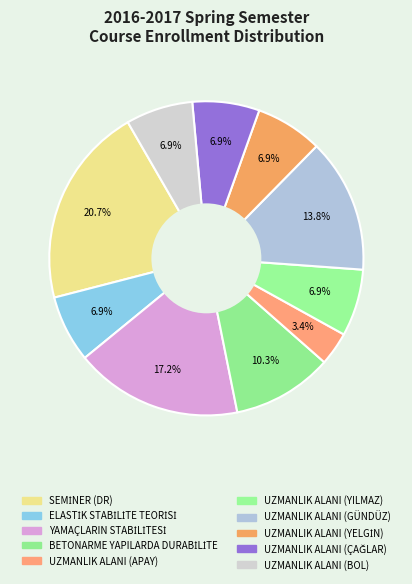

True or false: ELASTİK STABİLİTE TEORİSİ accounts for 7% of the total.

True